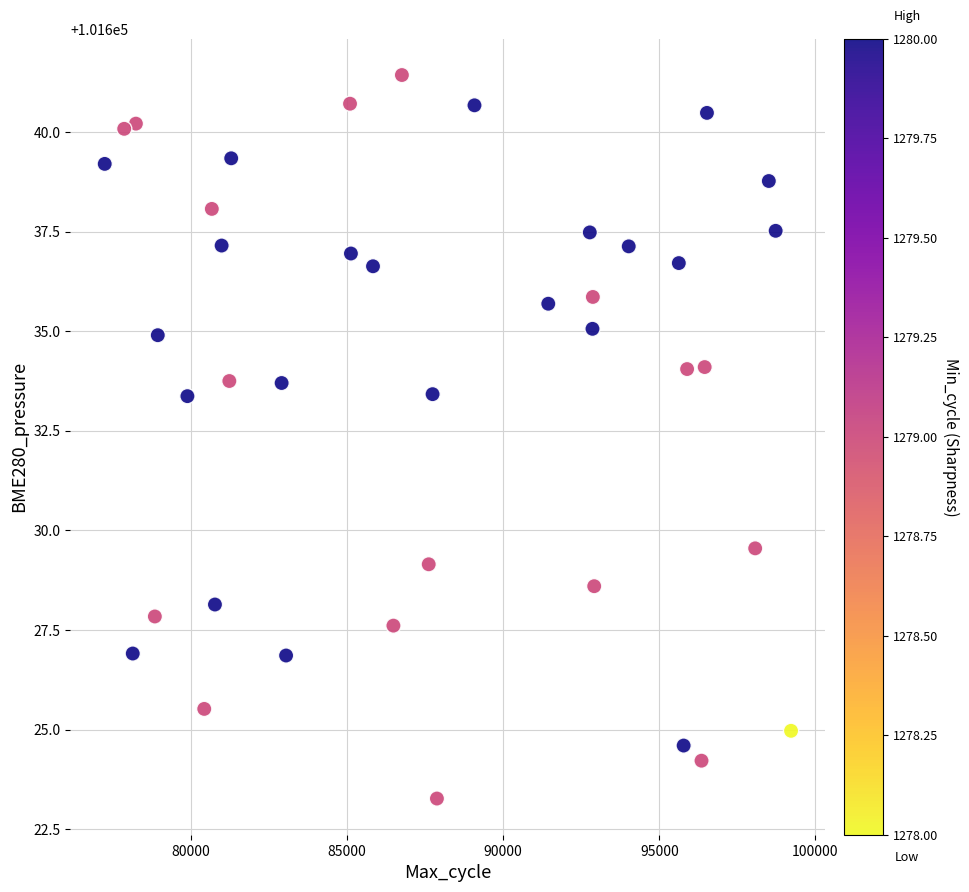

What is the range of X values (max minus min)?

21986.0